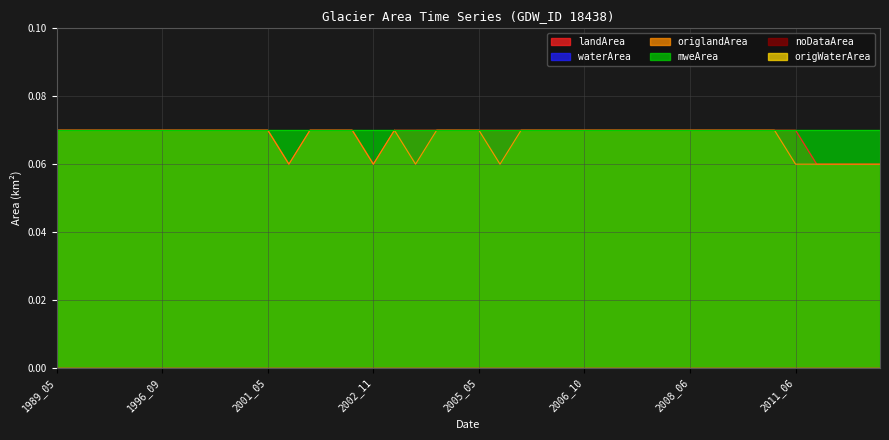

At which category does origlandArea reach its first local peak?

2003_04